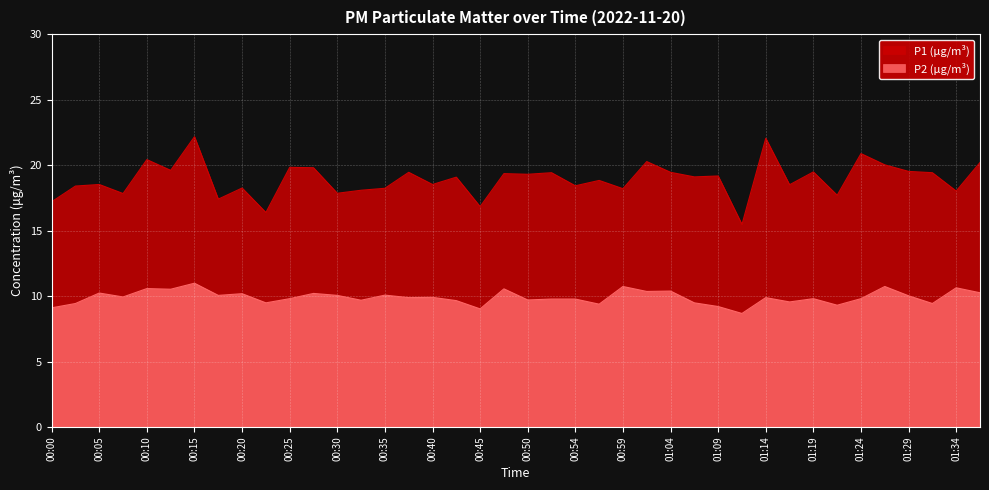

How many series are shown in this chart?

2